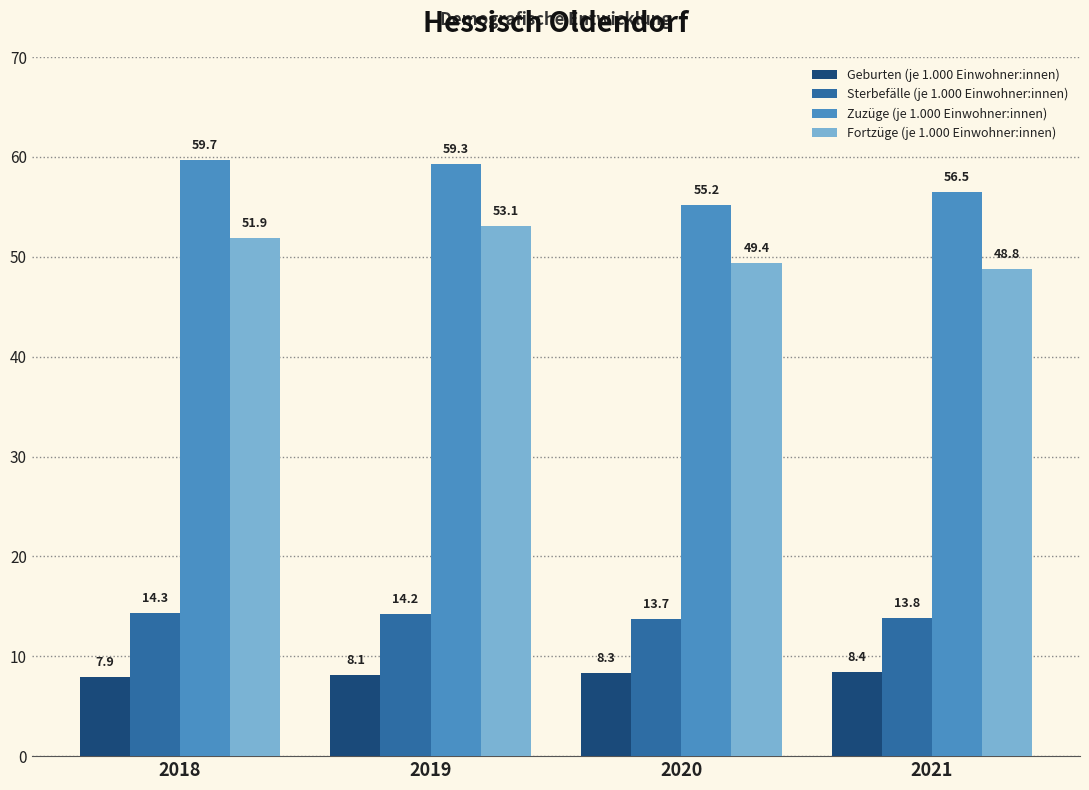

How many values in the Sterbefälle (je 1.000 Einwohner:innen) series are below 14?

2